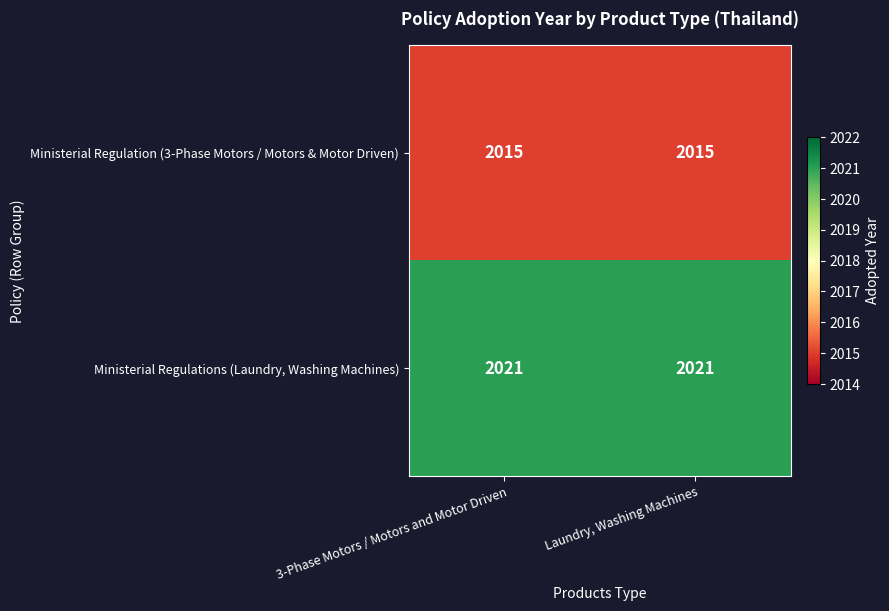

What value does the Ministerial Regulations (Laundry, Washing Machines) series have at Laundry, Washing Machines?

2021